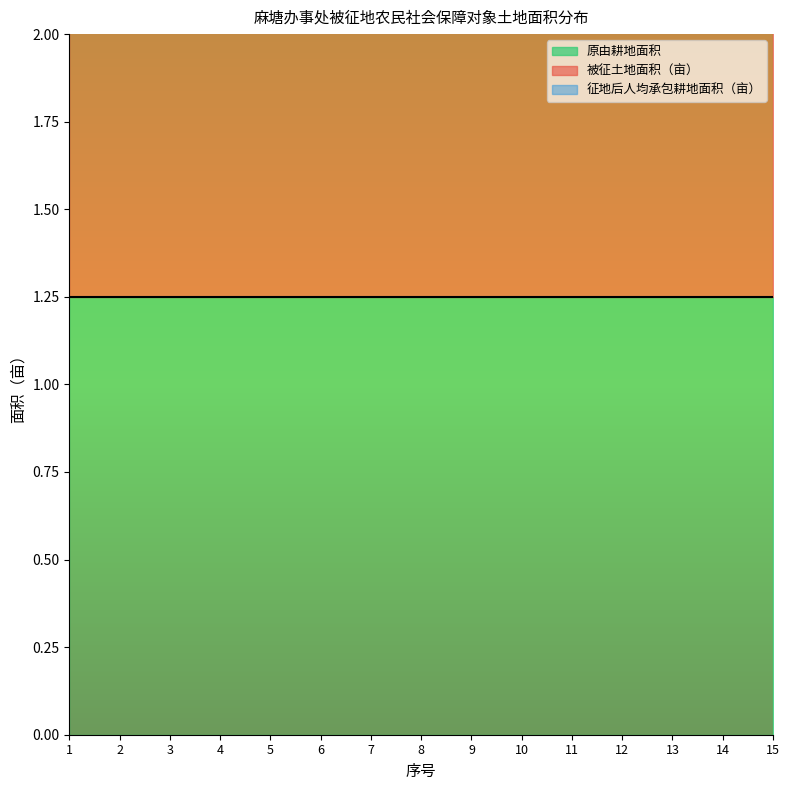

Which category has the lowest value across all series?

1